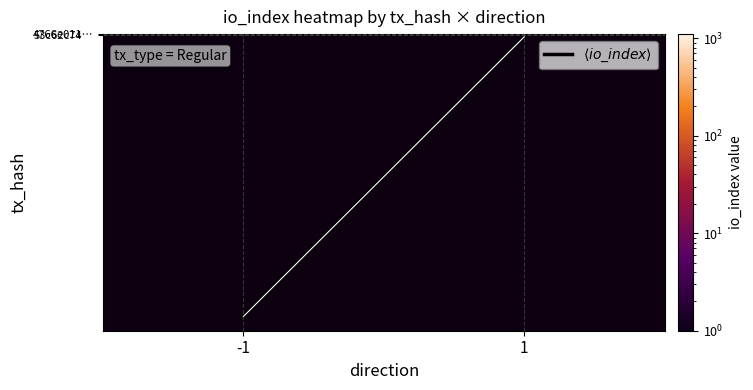

Rank the categories by 4766e011… value from lowest to highest.

-1, 1